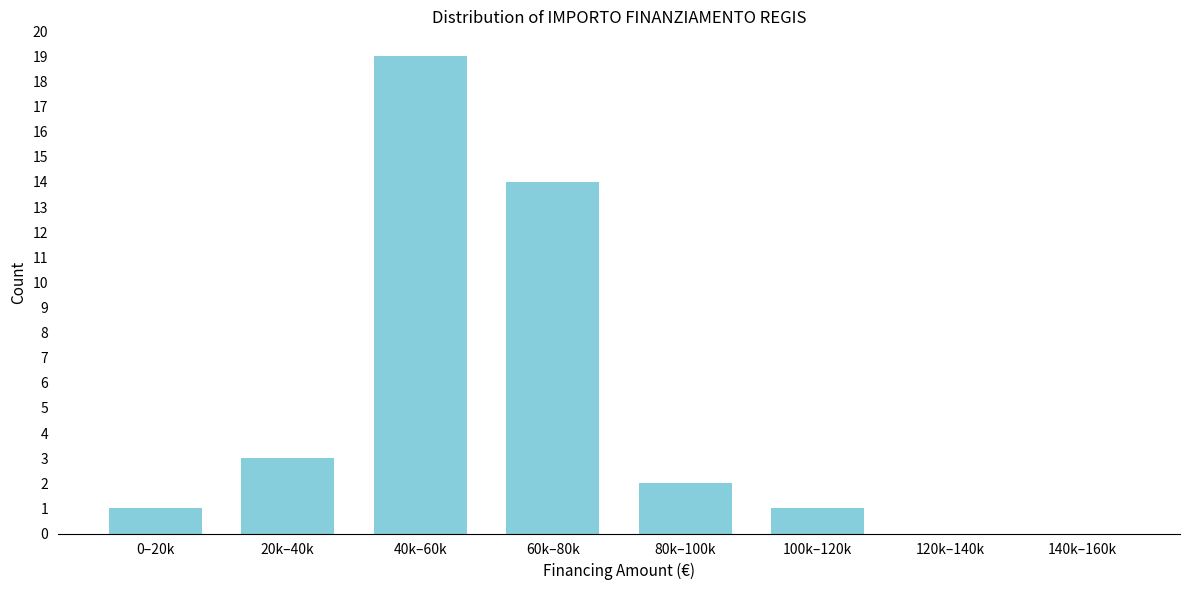

Reading left to right, transcribe all the data shown in this chart.

0–20k=1	20k–40k=3	40k–60k=19	60k–80k=14	80k–100k=2	100k–120k=1	120k–140k=0	140k–160k=0